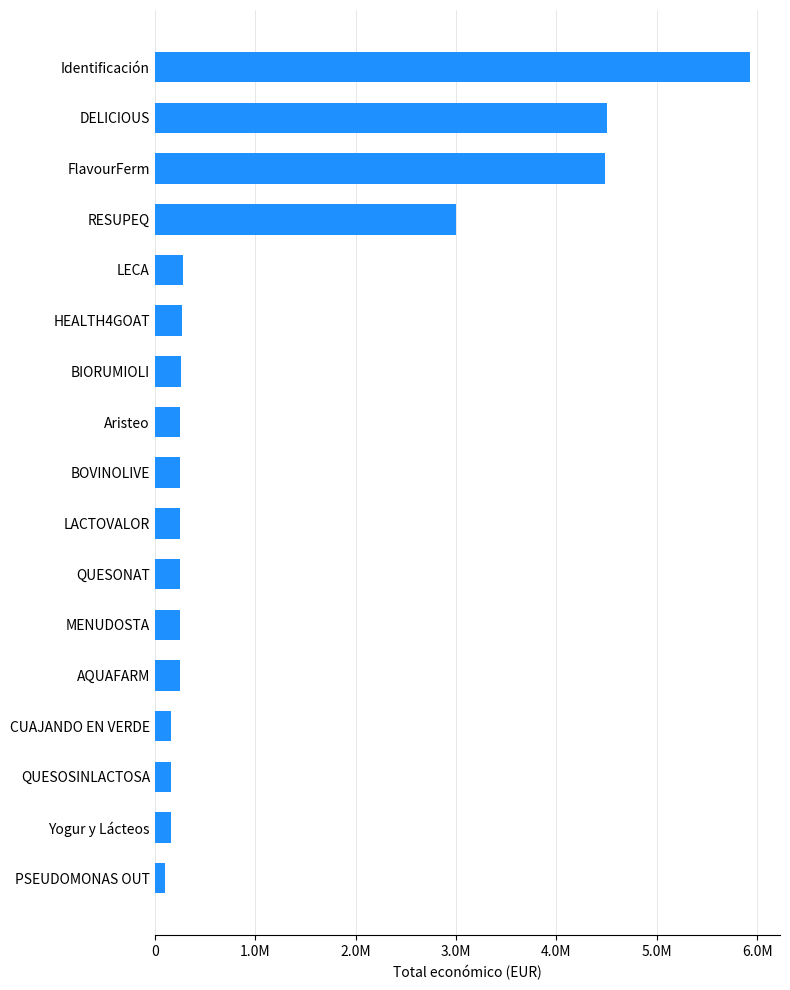

How many data points does each series have?

17